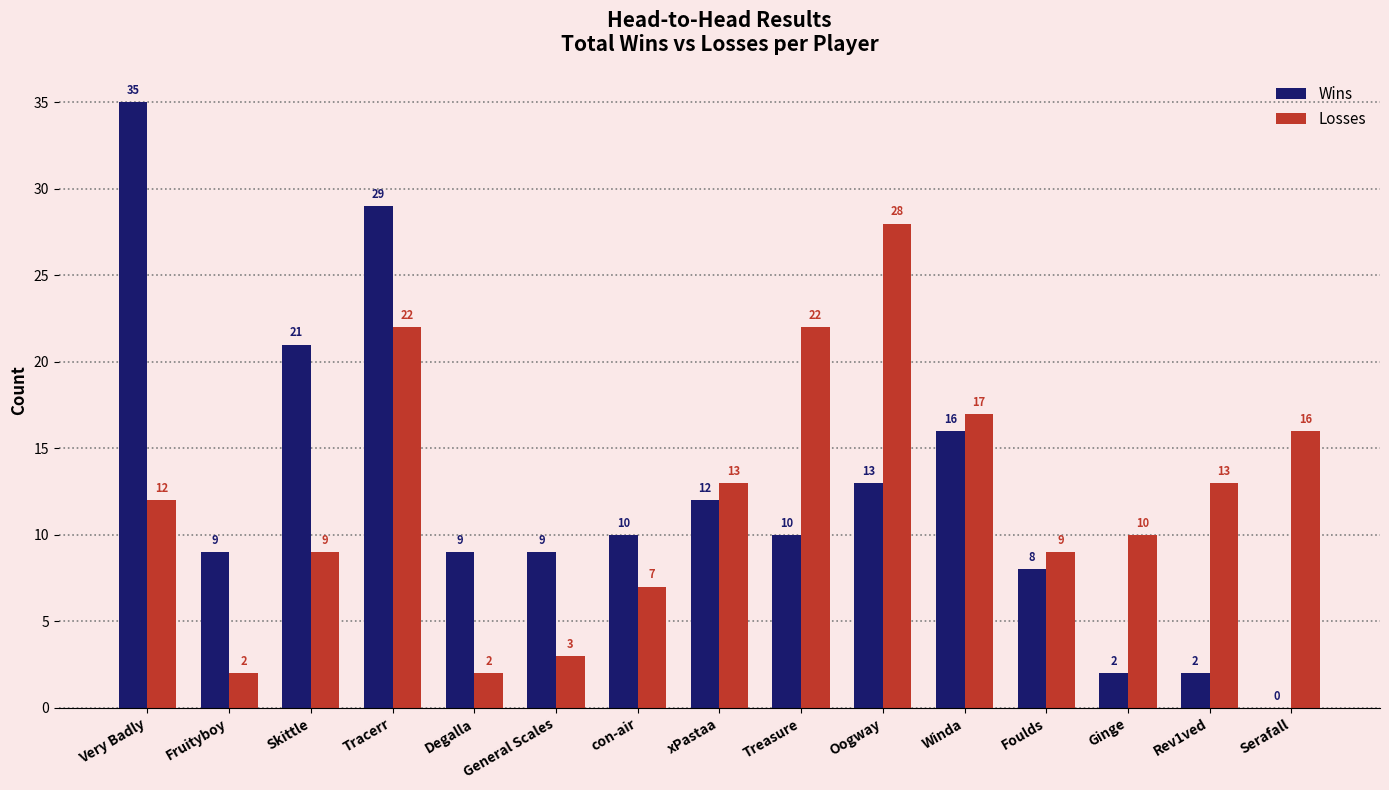

What is the highest value of the Losses series?

28